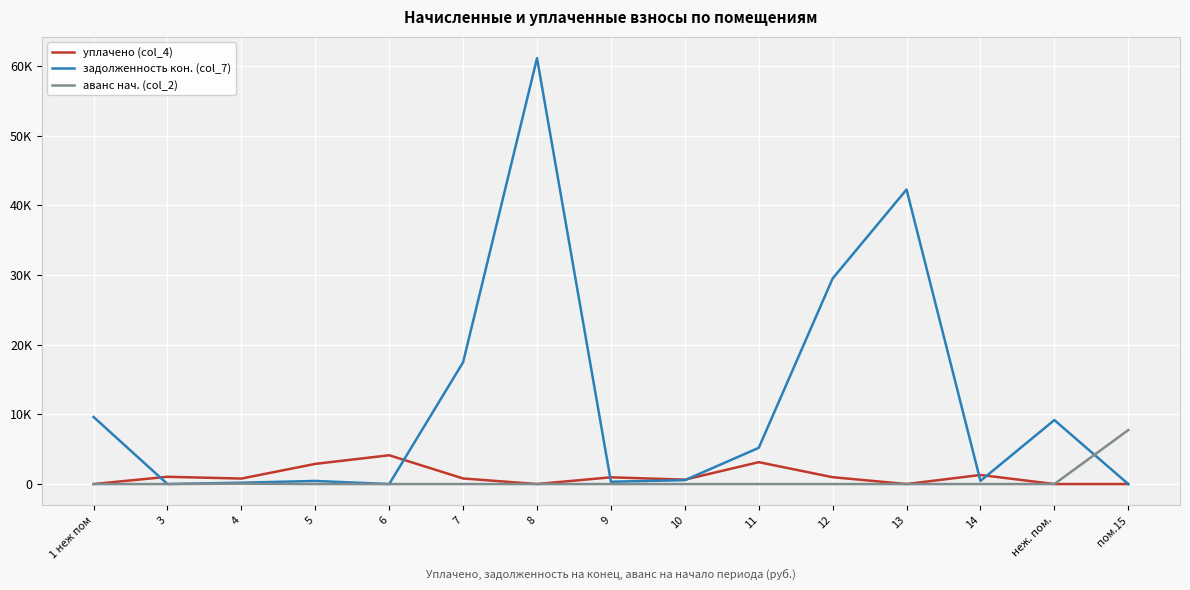

True or false: уплачено (col_4) and аванс нач. (col_2) cross at least once.

False